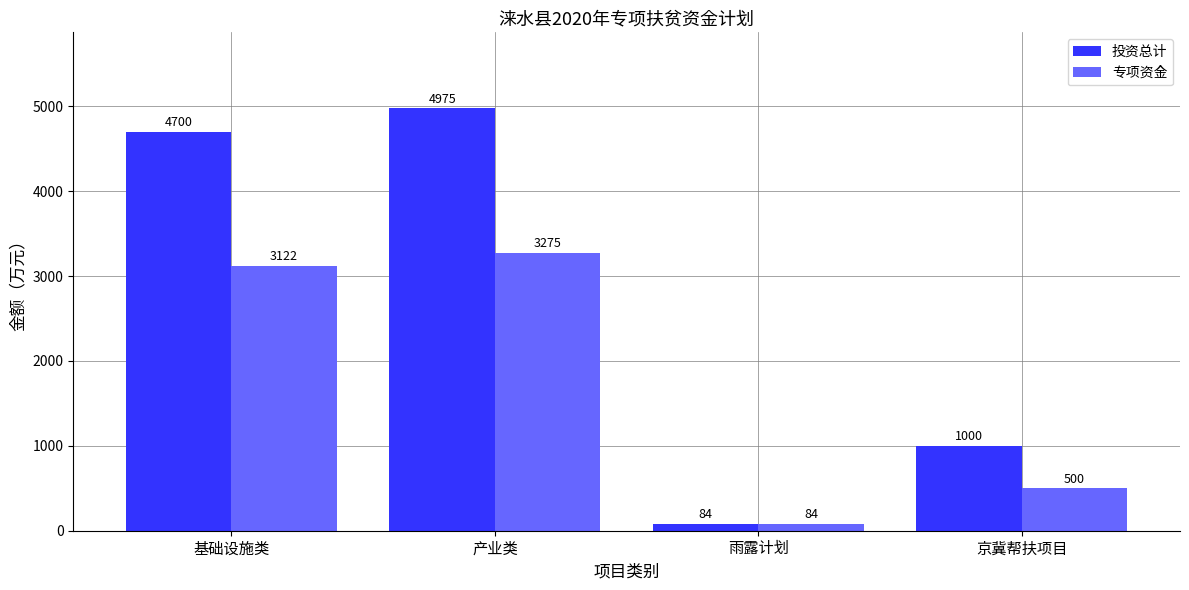

Which category has the lowest value in the 投资总计 series?

雨露计划